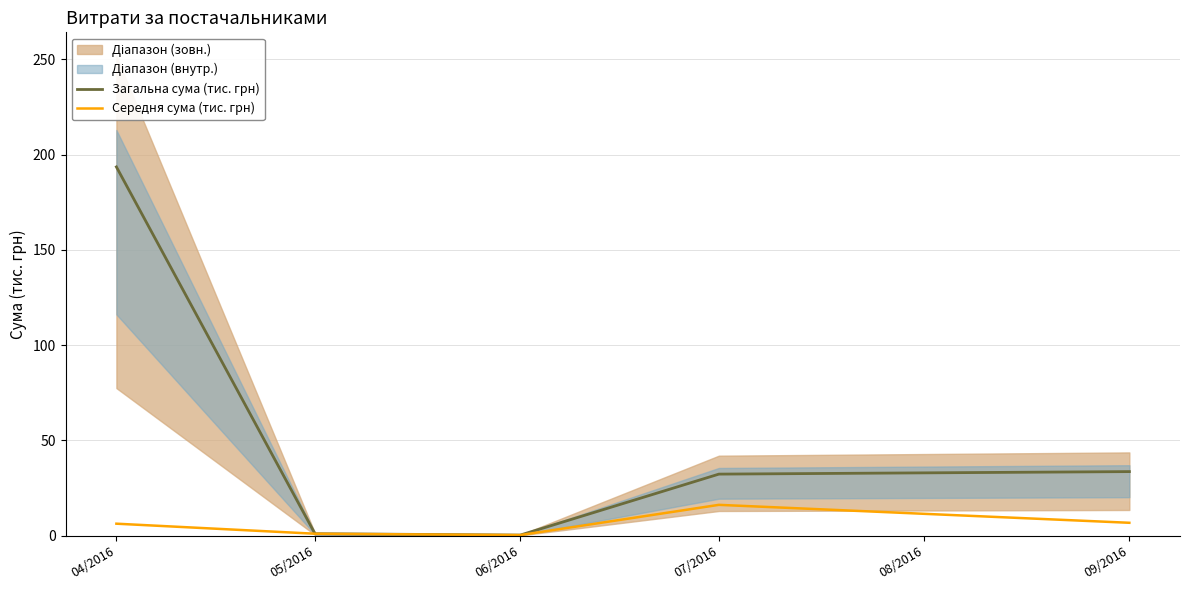

True or false: Загальна сума (тис. грн) and Середня сума (тис. грн) intersect in this chart.

False